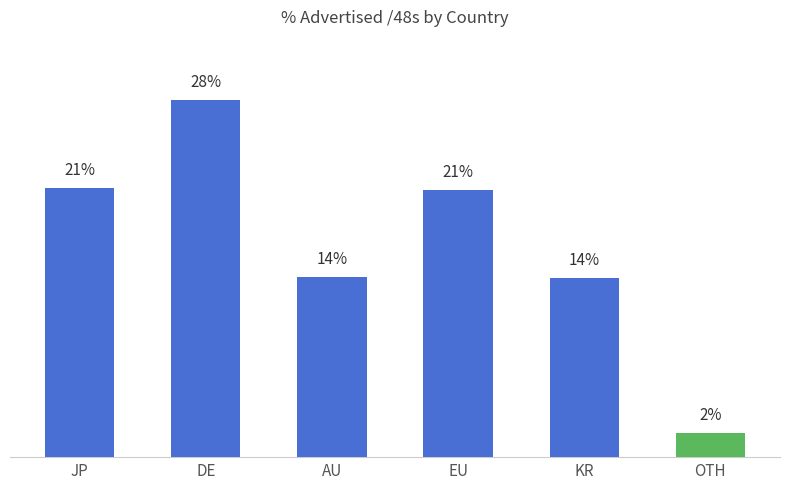

Which label corresponds to the smallest value in the chart?

OTH